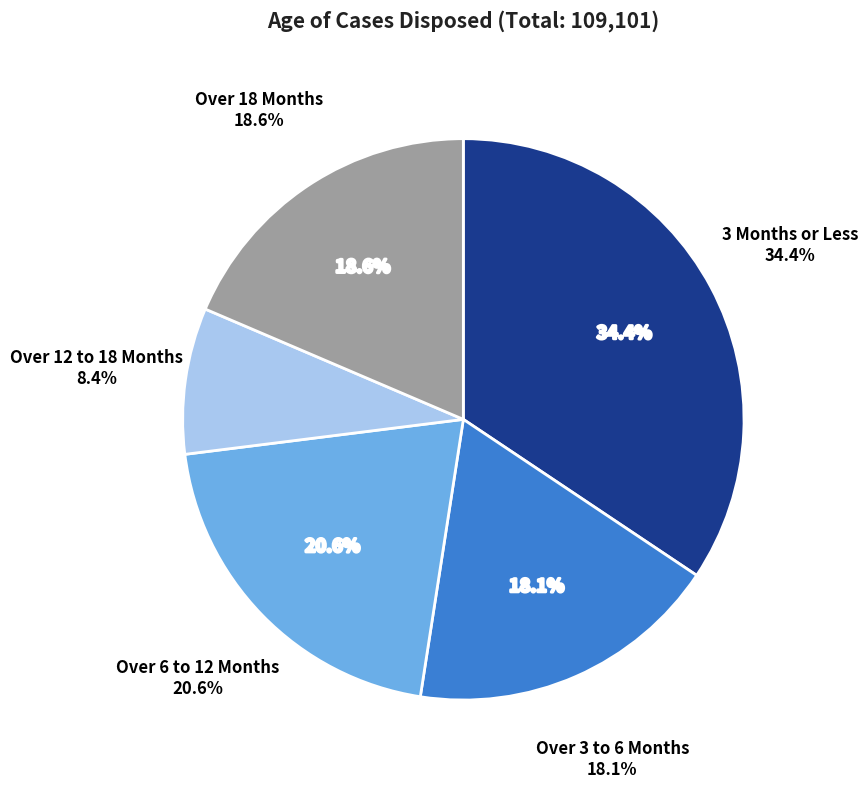

Do Over 18 Months and 3 Months or Less together represent more than half of the pie?

Yes